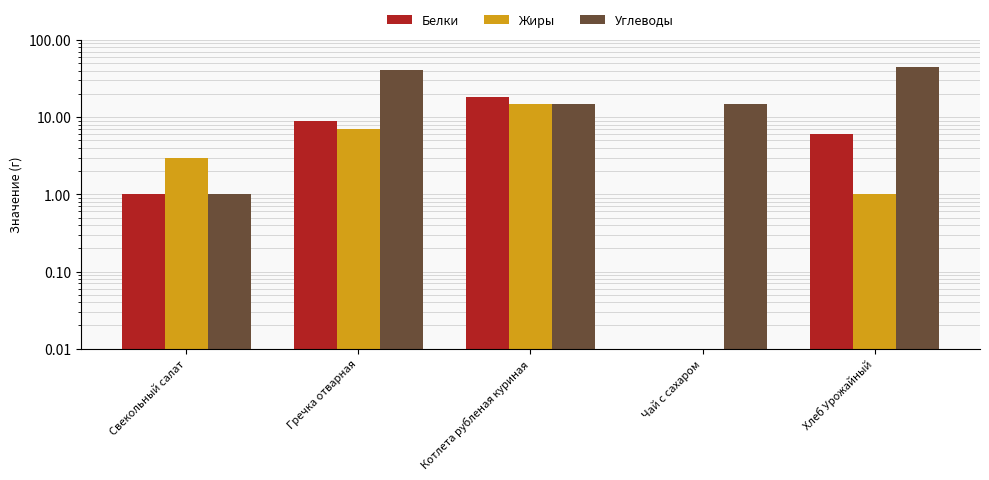

Which category has the lowest value across all series?

Чай с сахаром